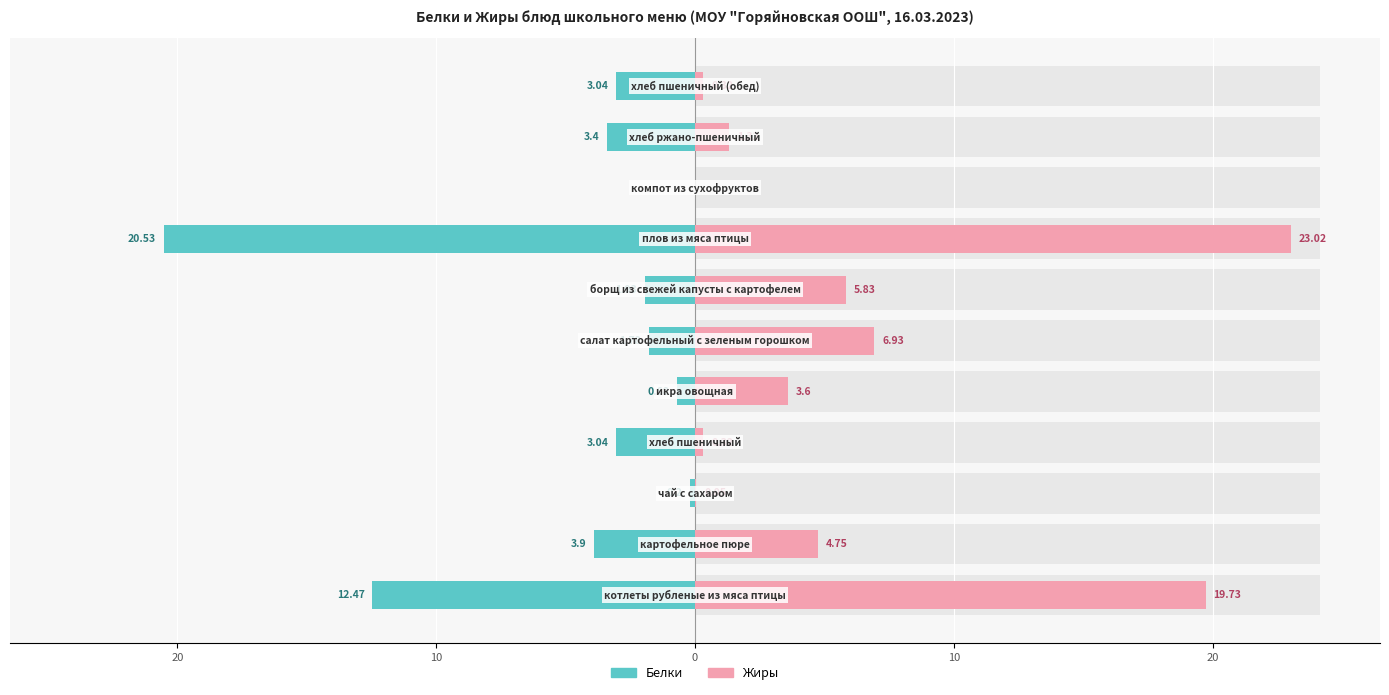

What is the average value of the Белки series?

-4.6